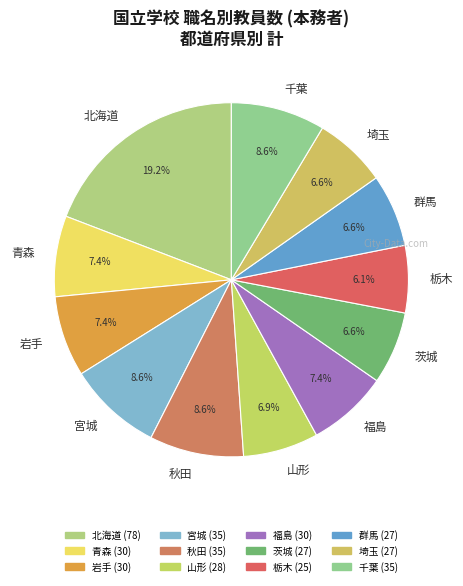

How many segments does this pie chart have?

12